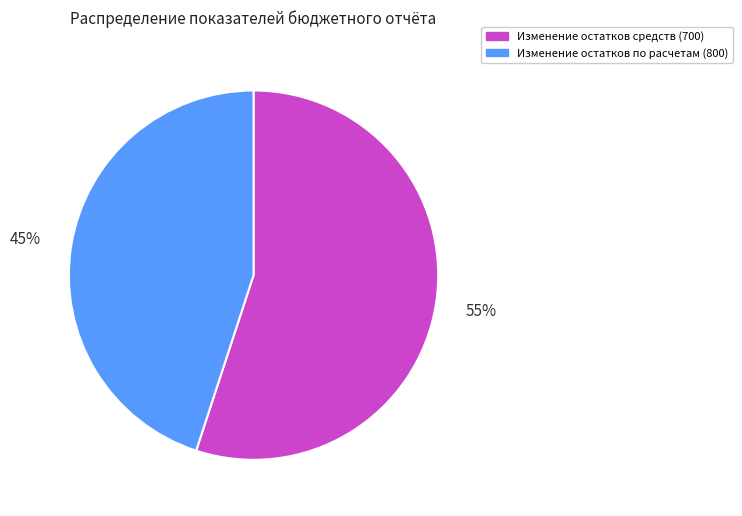

Is there any slice that represents more than half of the pie?

Yes